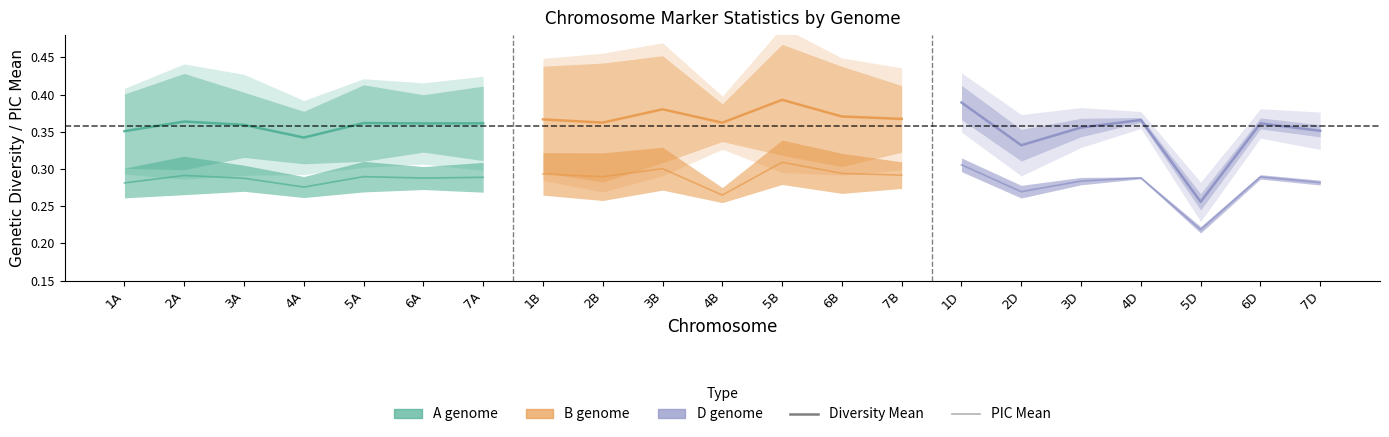

Rank the series by their maximum value, from highest to lowest.

B genome, D genome, A genome